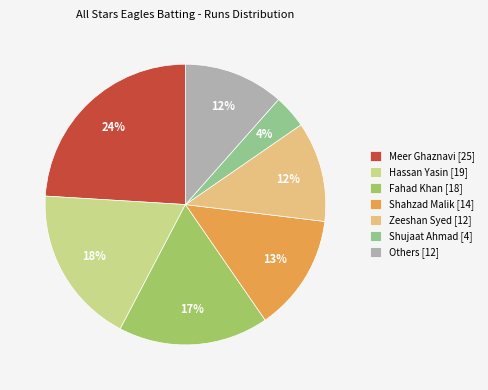

Combined, do Hassan Yasin [19] and Others [12] account for over 50%?

No